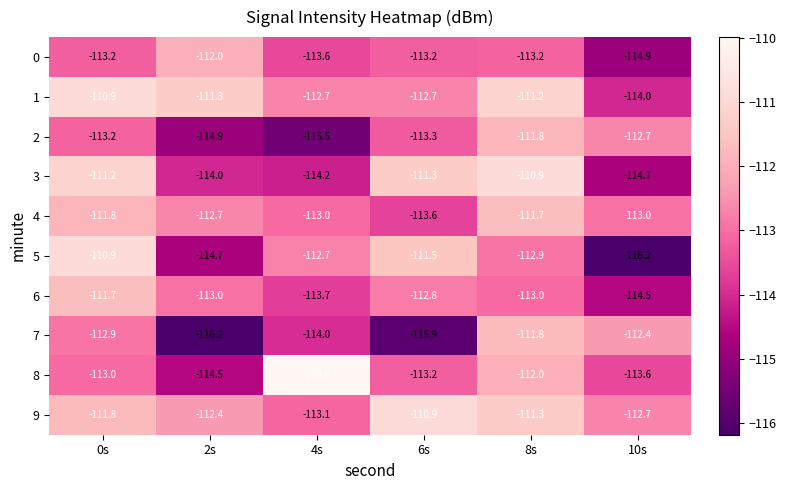

Which label corresponds to the largest value in the chart?

4s